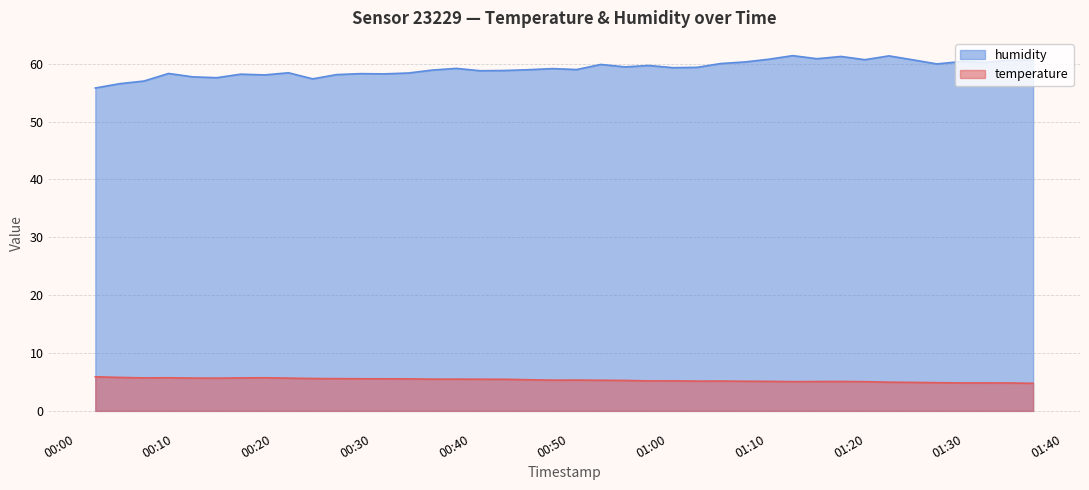

Which series has the largest total across all categories?

humidity